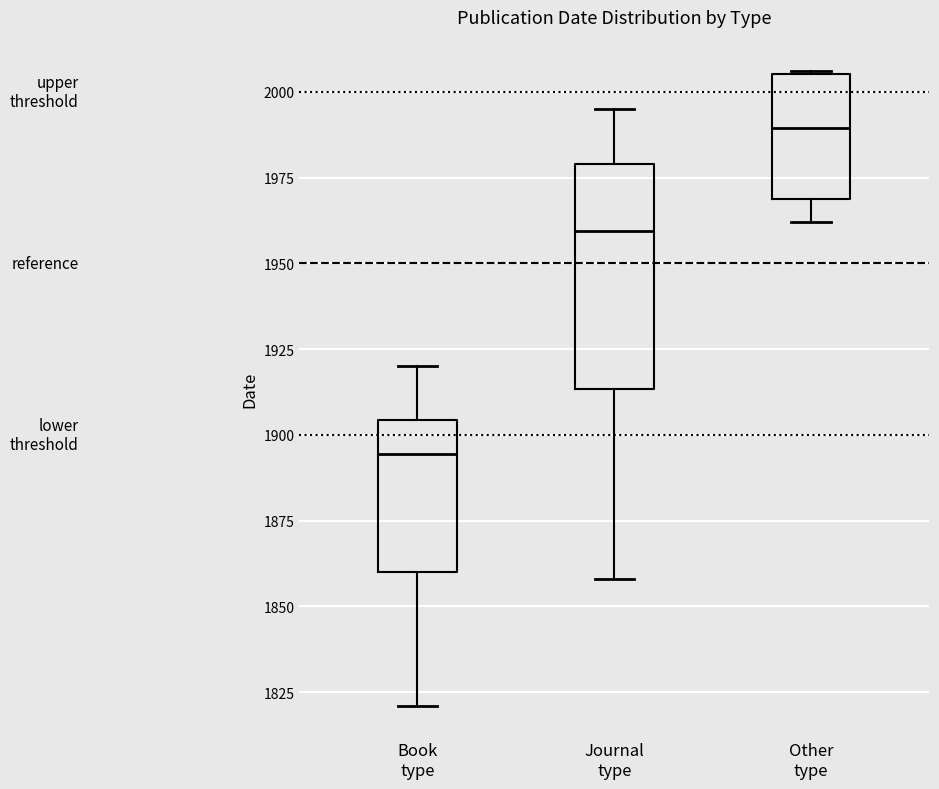

Which box's median line is the highest?

Other type